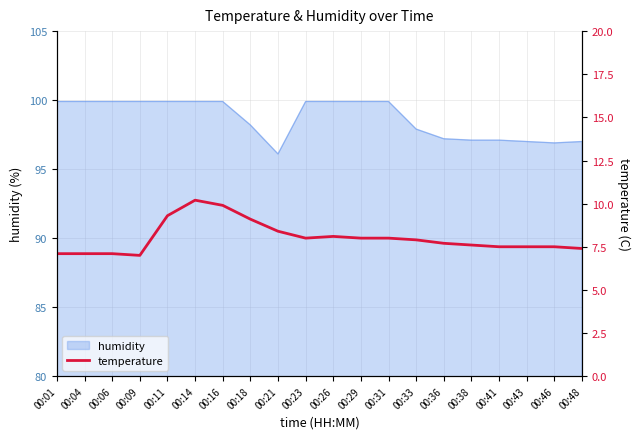

Where does the humidity series first go above 99?

00:01